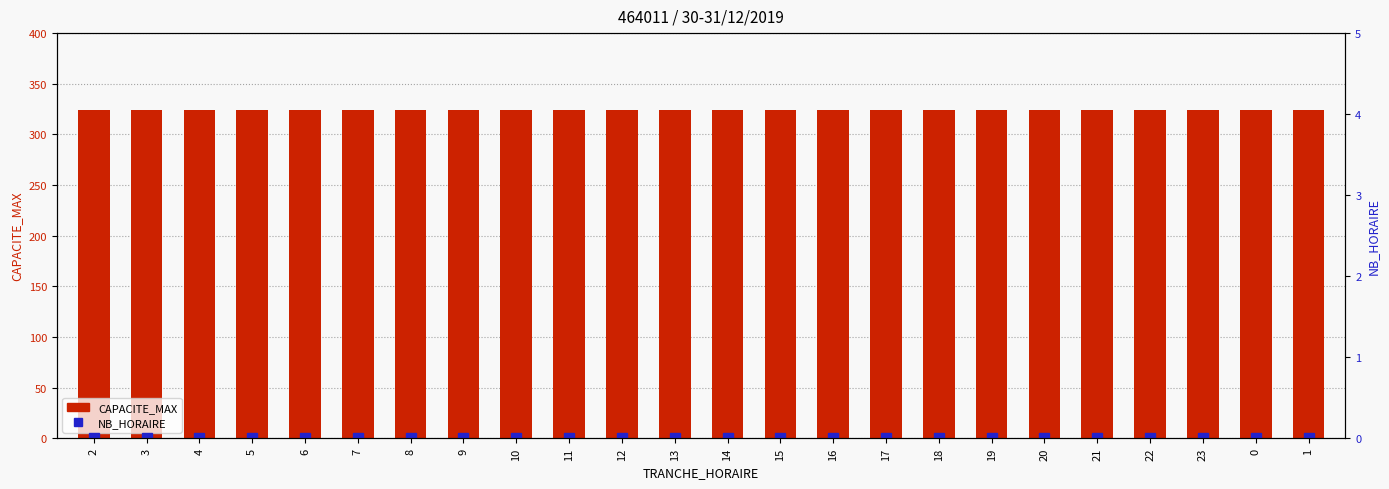

True or false: NB_HORAIRE has a value of 0 at 15.

True